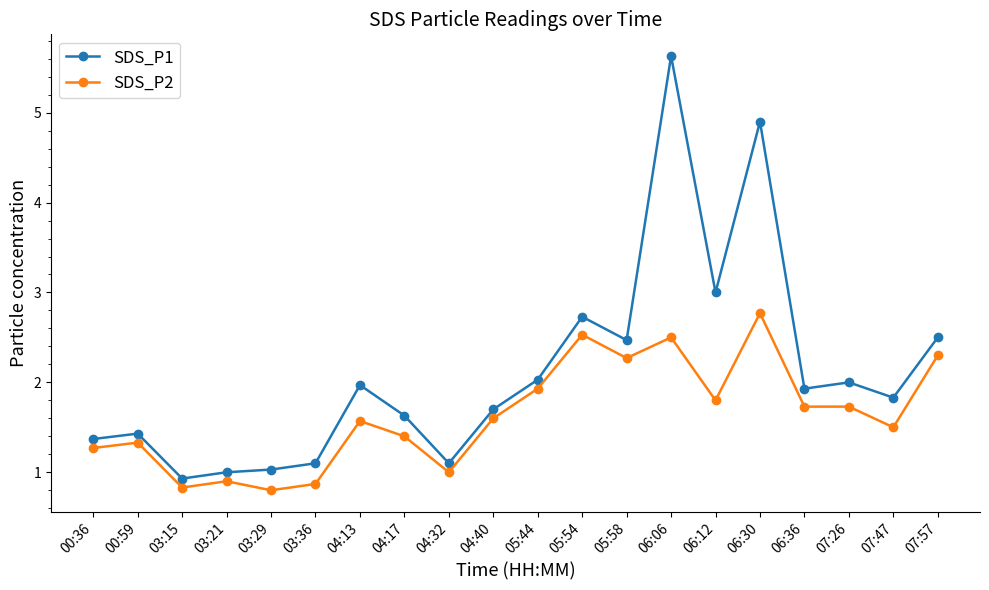

Reading left to right, list all the values displayed in this chart.

SDS_P1: 1.4	1.4	0.9	1.0	1.0	1.1	2.0	1.6	1.1	1.7	2.0	2.7	2.5	5.6	3.0	4.9	1.9	2.0	1.8	2.5
SDS_P2: 1.3	1.3	0.8	0.9	0.8	0.9	1.6	1.4	1.0	1.6	1.9	2.5	2.3	2.5	1.8	2.8	1.7	1.7	1.5	2.3